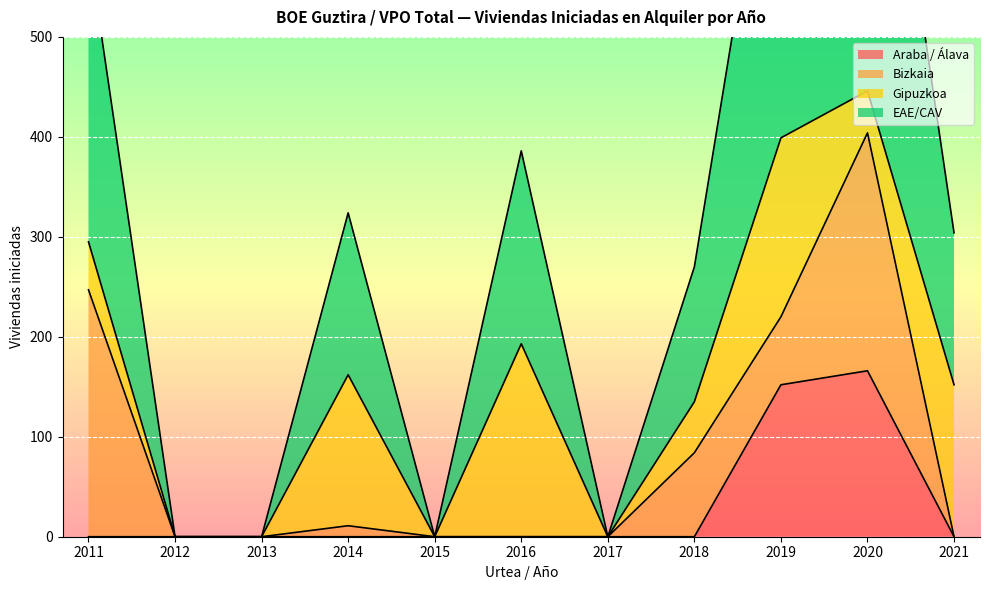

The Araba / Álava series shows 0 at 2014. True or false?

True